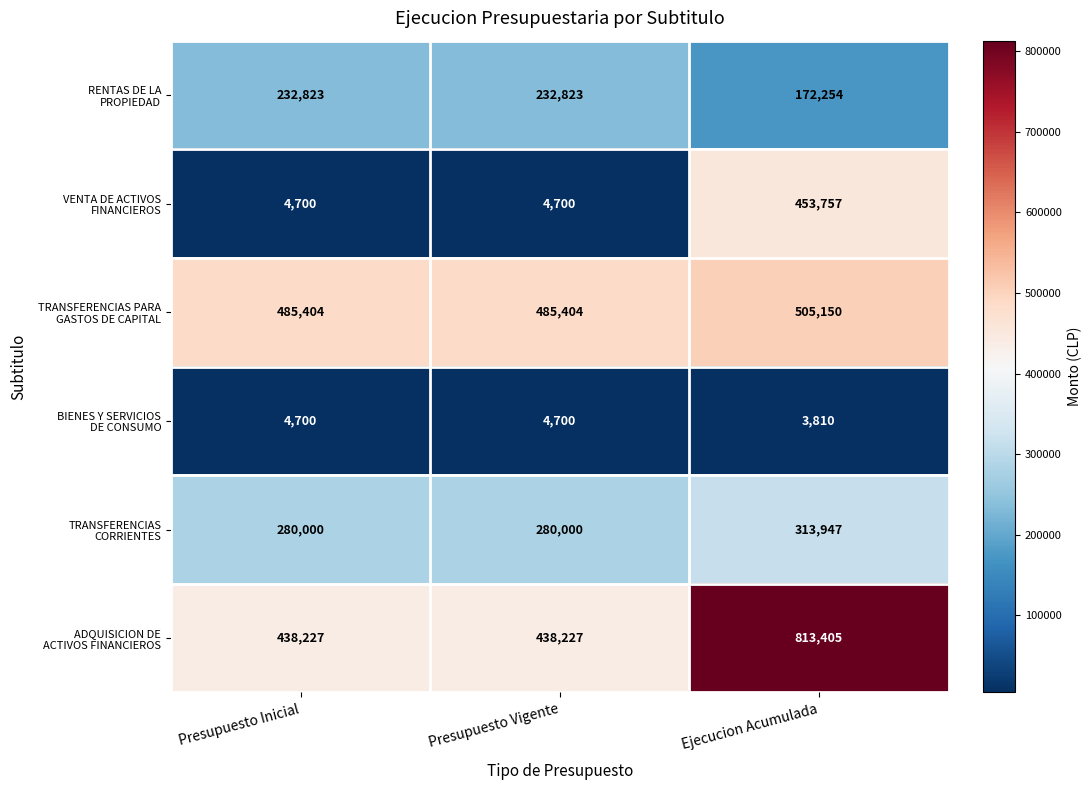

What is the total value across all series at Ejecucion Acumulada?

2262323